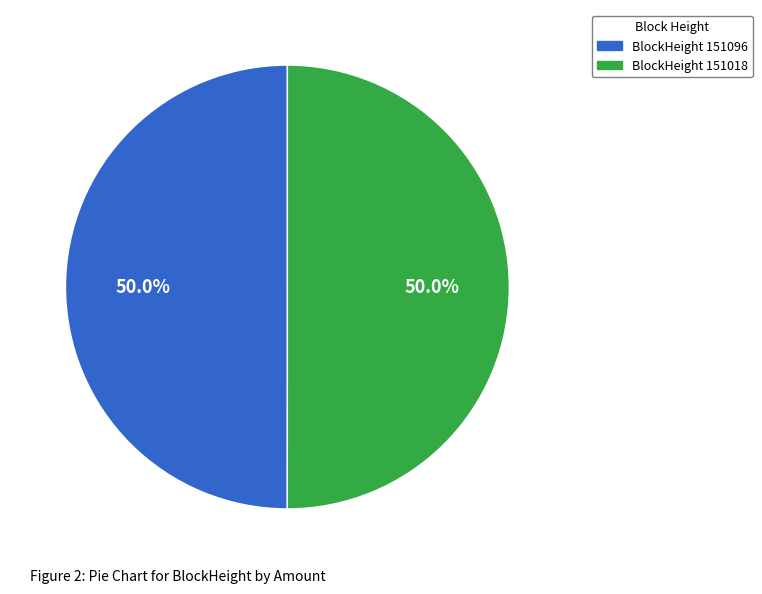

What is the ratio of the value at BlockHeight 151096 to the value at BlockHeight 151018?

1.0